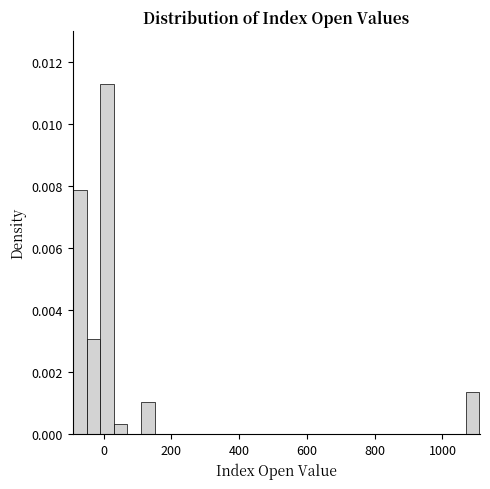

Around what value on the x-axis is the tallest bar? Give the approximate position of its centre, as read against the axis.

20